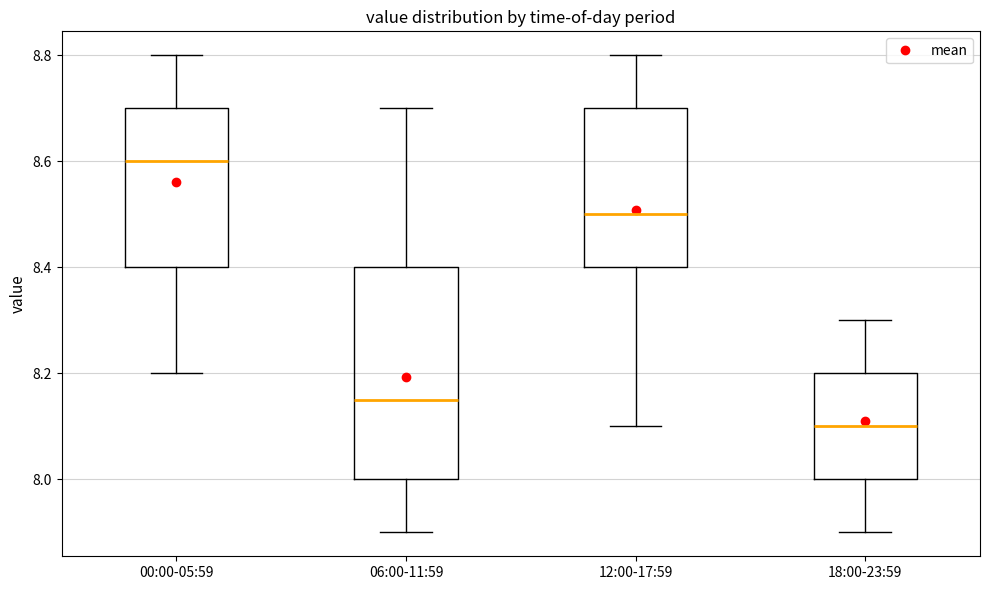

Reading left to right, transcribe this box plot: for each box, give where its median line is, the range the box spans, and where its two whiskers end, as read against the y-axis. The values are not printed on the chart, so give them approximately, as read against the axis.

00:00-05:59: median 8.60, box 8.40 to 8.70, whiskers 8.20 to 8.80
06:00-11:59: median 8.16, box 8.00 to 8.40, whiskers 7.90 to 8.70
12:00-17:59: median 8.50, box 8.40 to 8.70, whiskers 8.10 to 8.80
18:00-23:59: median 8.10, box 8.00 to 8.20, whiskers 7.90 to 8.30